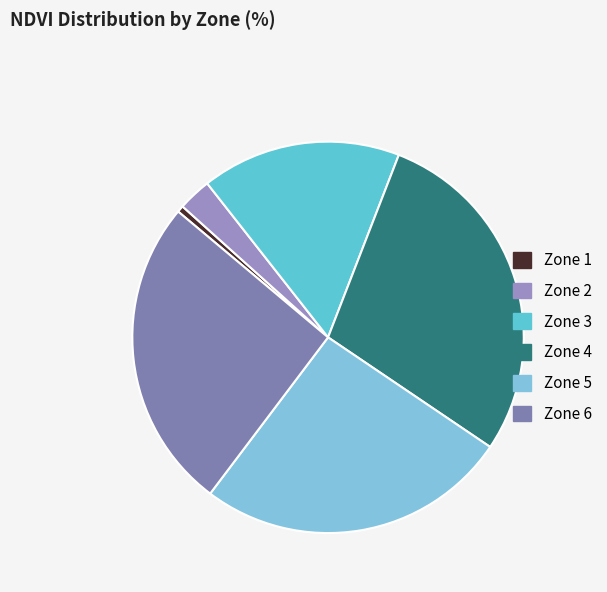

Count the number of slices in the pie.

6